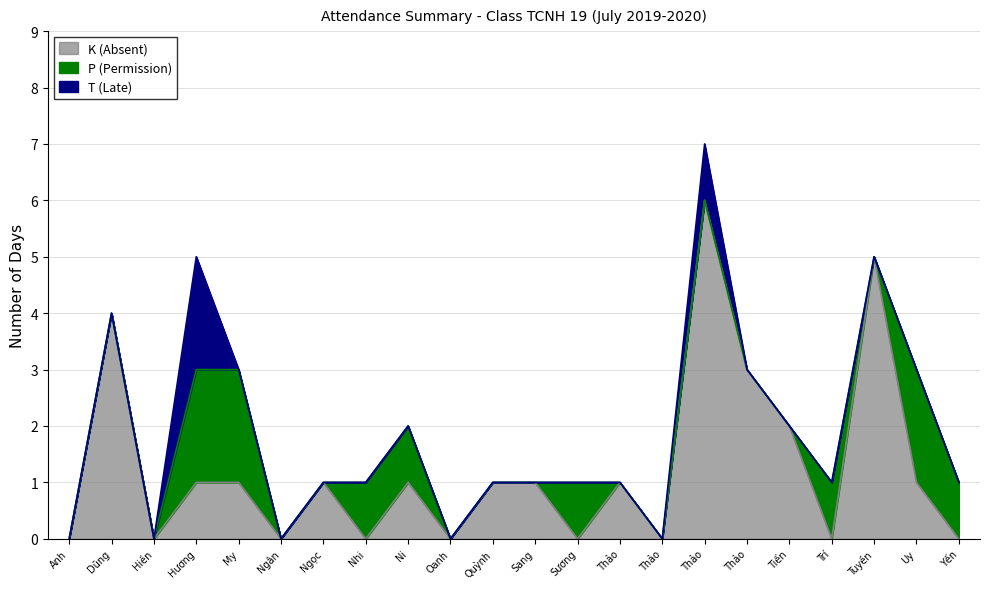

Which series has the widest spread of values?

K (Absent)